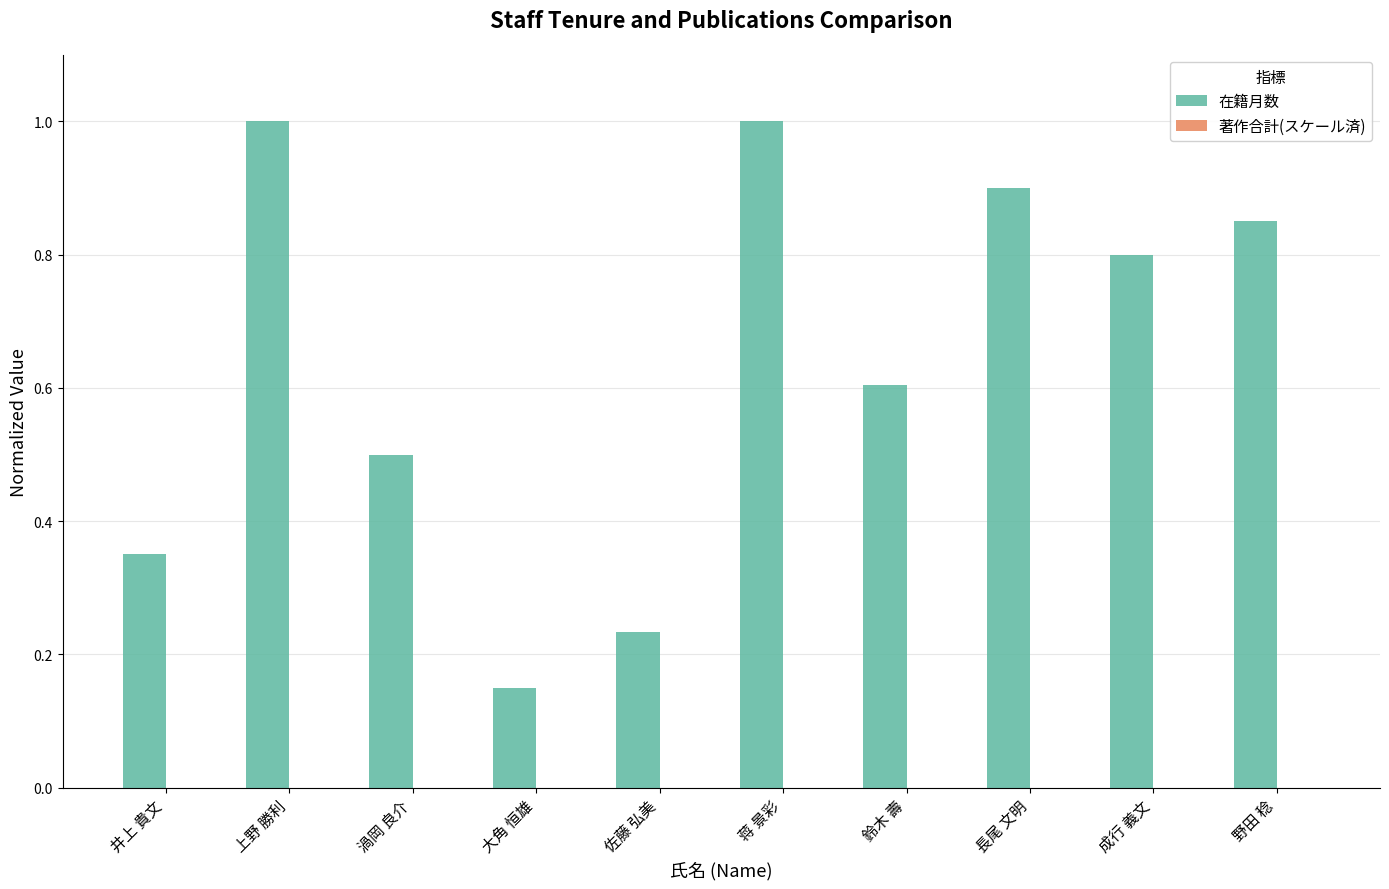

True or false: the data shows 0.6 at 鈴木 壽.

True